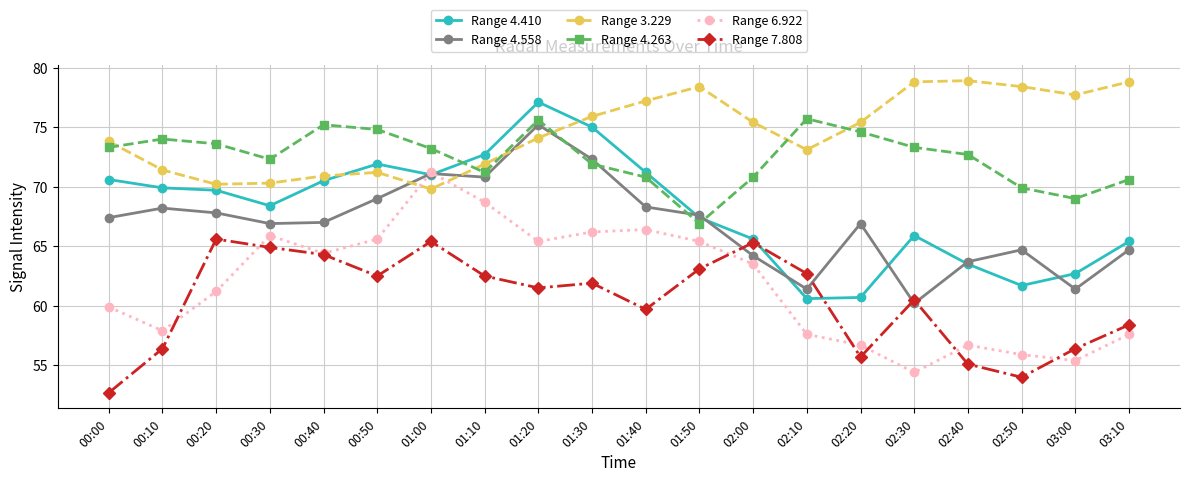

What is the average value of the Range 4.410 series?

68.1